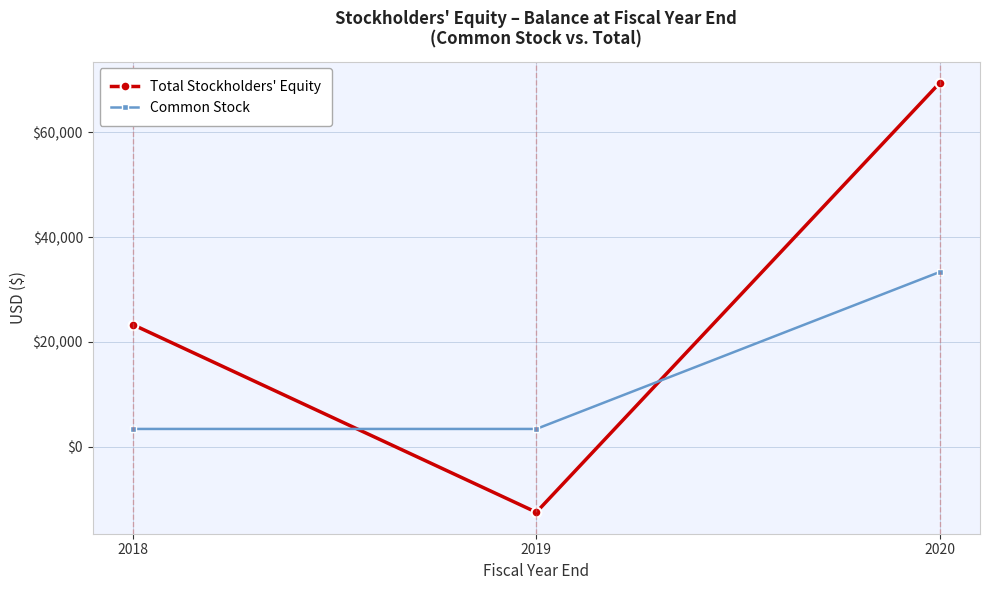

At 2018, list the series in order from smallest to largest.

Common Stock, Total Stockholders' Equity